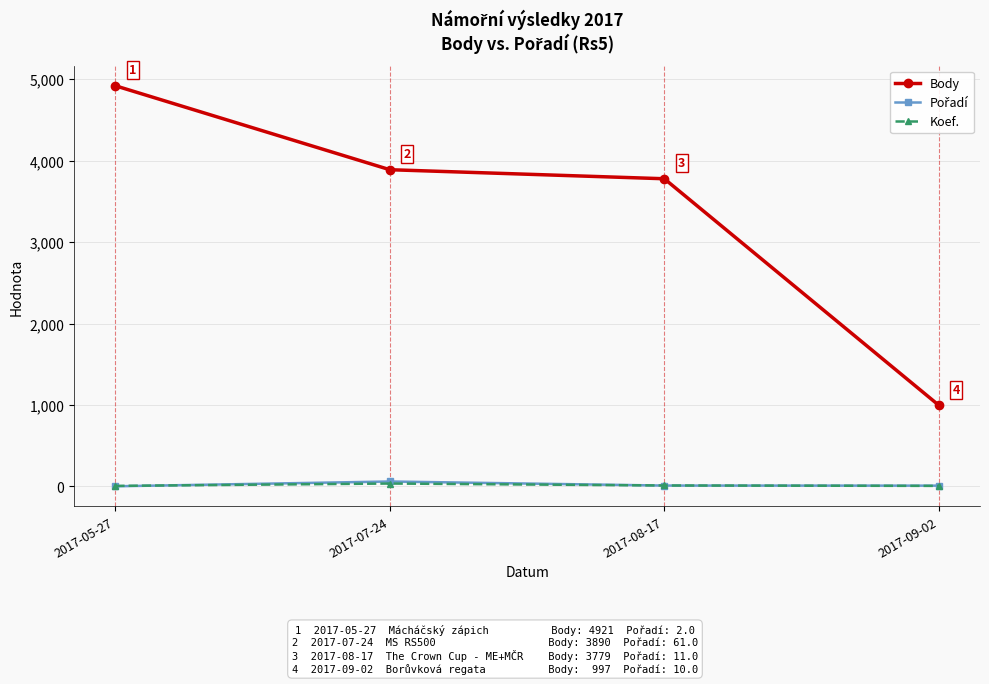

What is the label of the 3rd point from the left?

2017-08-17